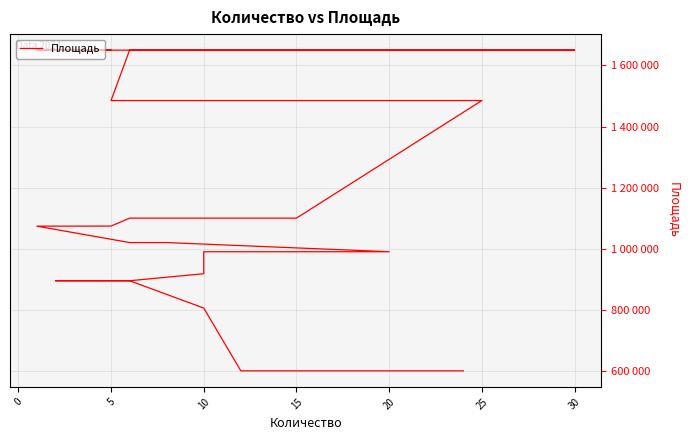

What is the label of the 3rd point from the left?

10